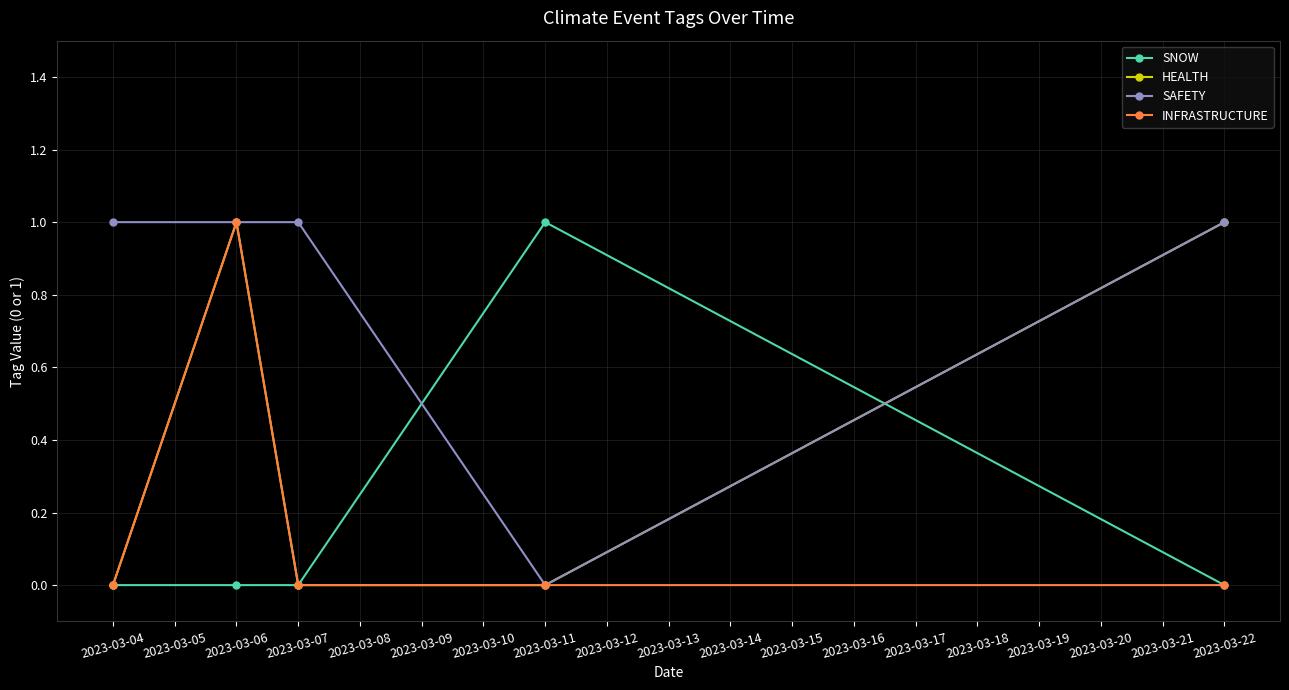

Which series has the largest total across all categories?

SAFETY